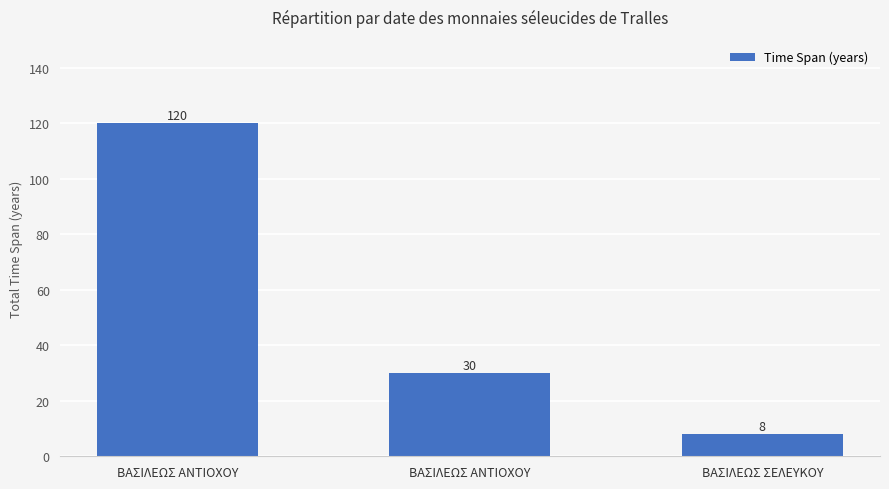

What is the average value?

53